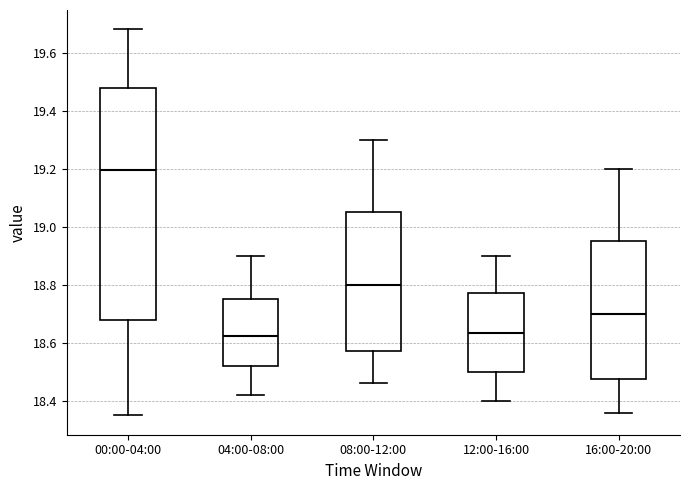

Reading left to right, read every box against the y-axis: the position of its median line, the range the box covers, and the ends of its whiskers. The values are not printed on the chart, so give them approximately, as read against the axis.

00:00-04:00: median 19.20, box 18.68 to 19.48, whiskers 18.36 to 19.68
04:00-08:00: median 18.62, box 18.52 to 18.76, whiskers 18.42 to 18.90
08:00-12:00: median 18.80, box 18.58 to 19.06, whiskers 18.46 to 19.30
12:00-16:00: median 18.64, box 18.50 to 18.78, whiskers 18.40 to 18.90
16:00-20:00: median 18.70, box 18.48 to 18.96, whiskers 18.36 to 19.20